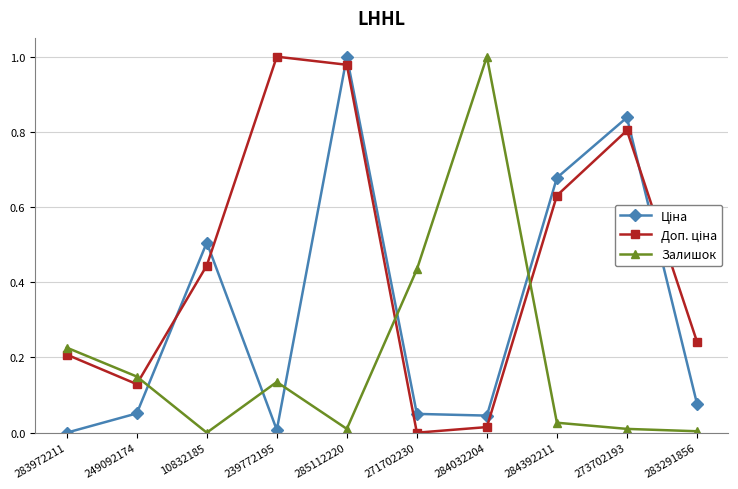

True or false: Залишок has a value of 0.4 at 283972211.

False